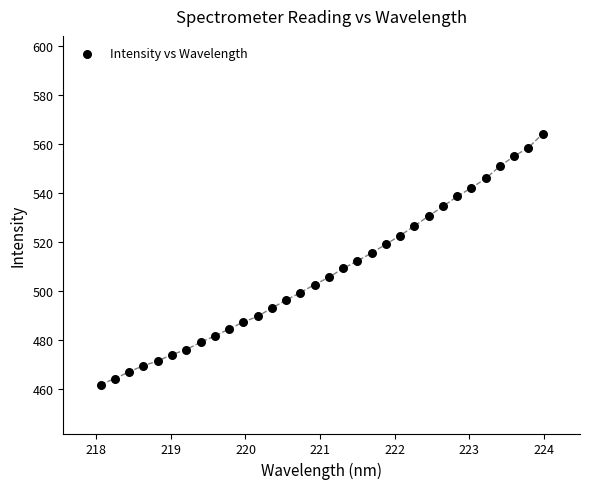

What is the range of Y values (max minus min)?

102.4